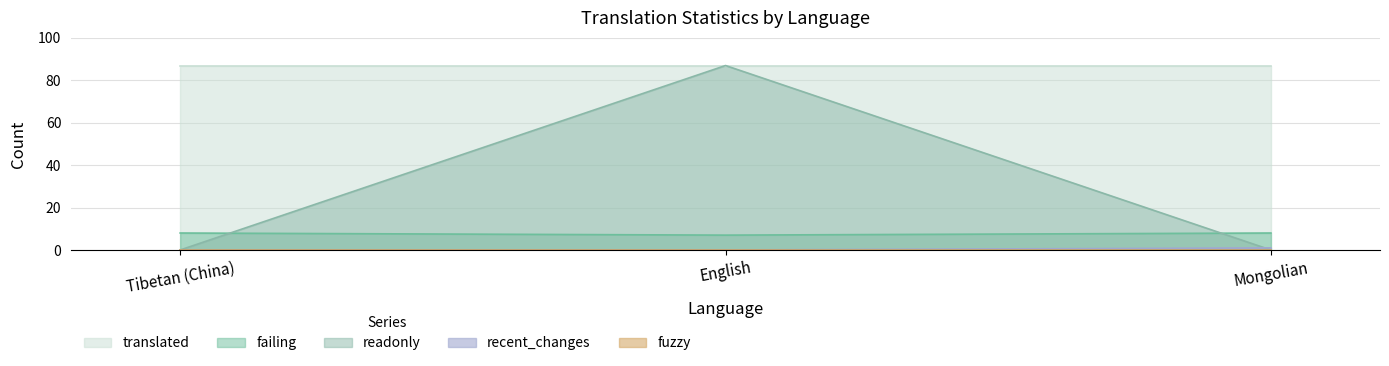

What position from the left is English?

2